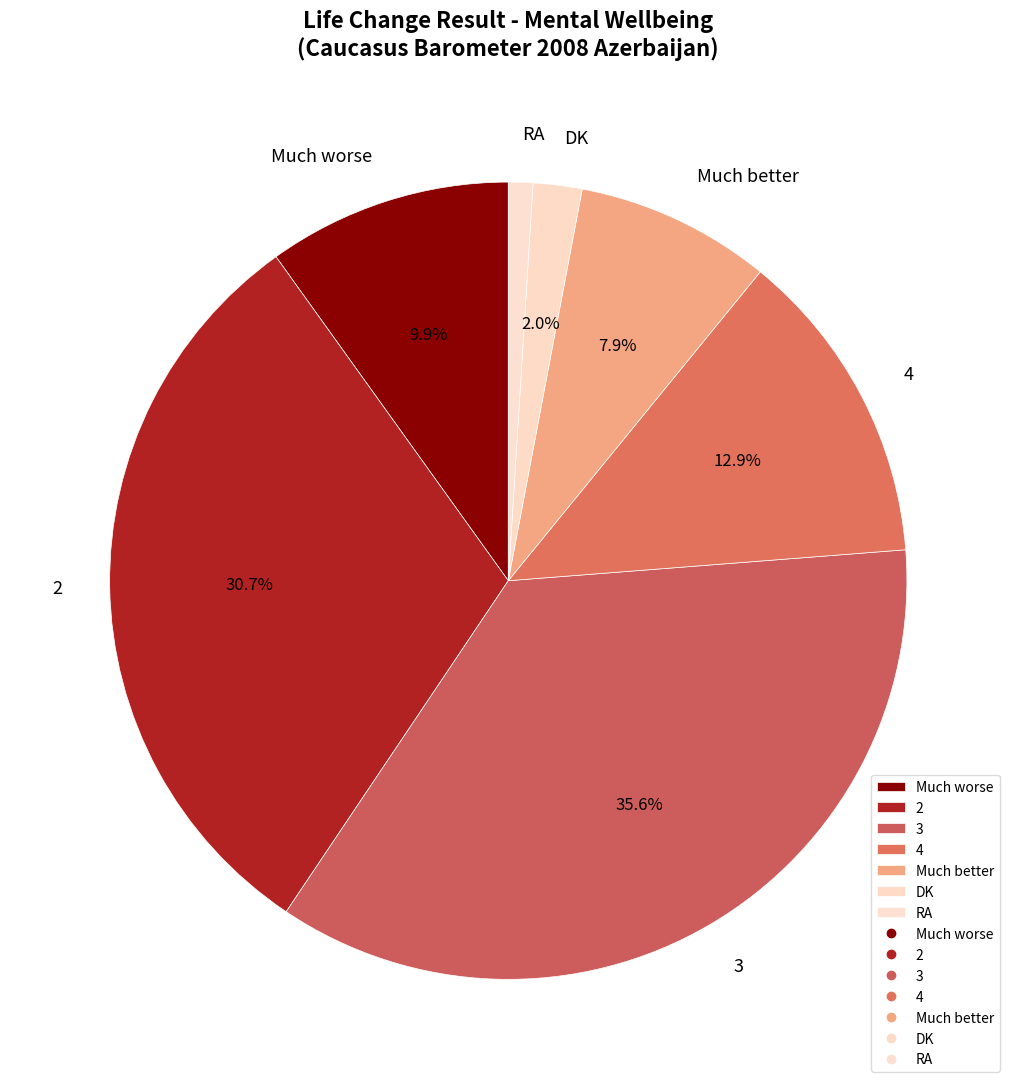

How many segments does this pie chart have?

7